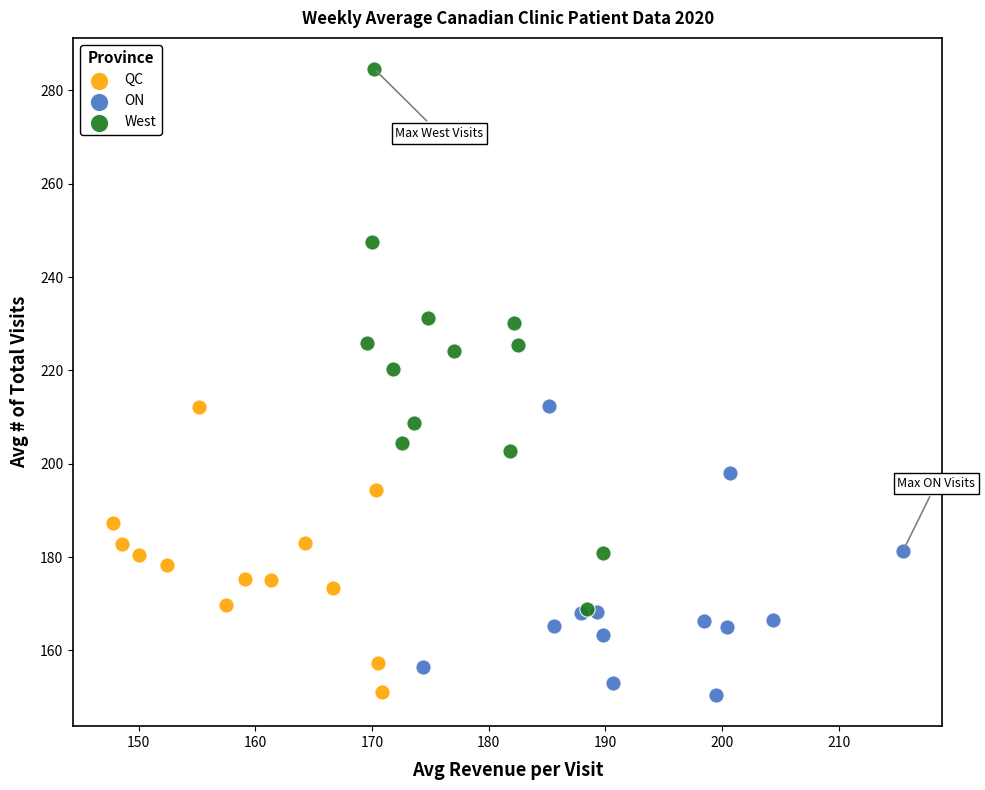

Which series reaches the maximum Y coordinate?

West